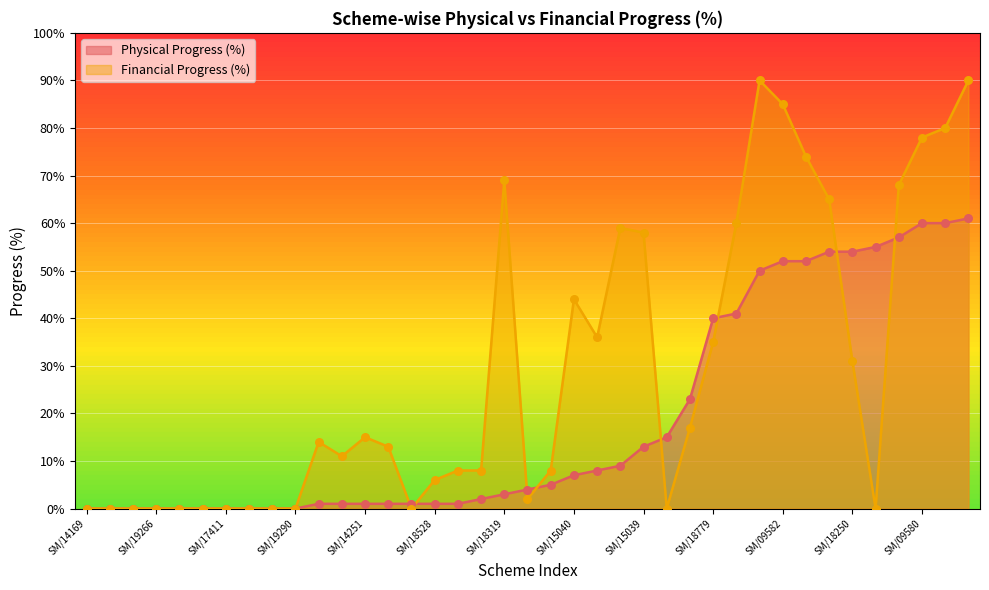

Which series has the largest total across all categories?

Financial Progress (%)